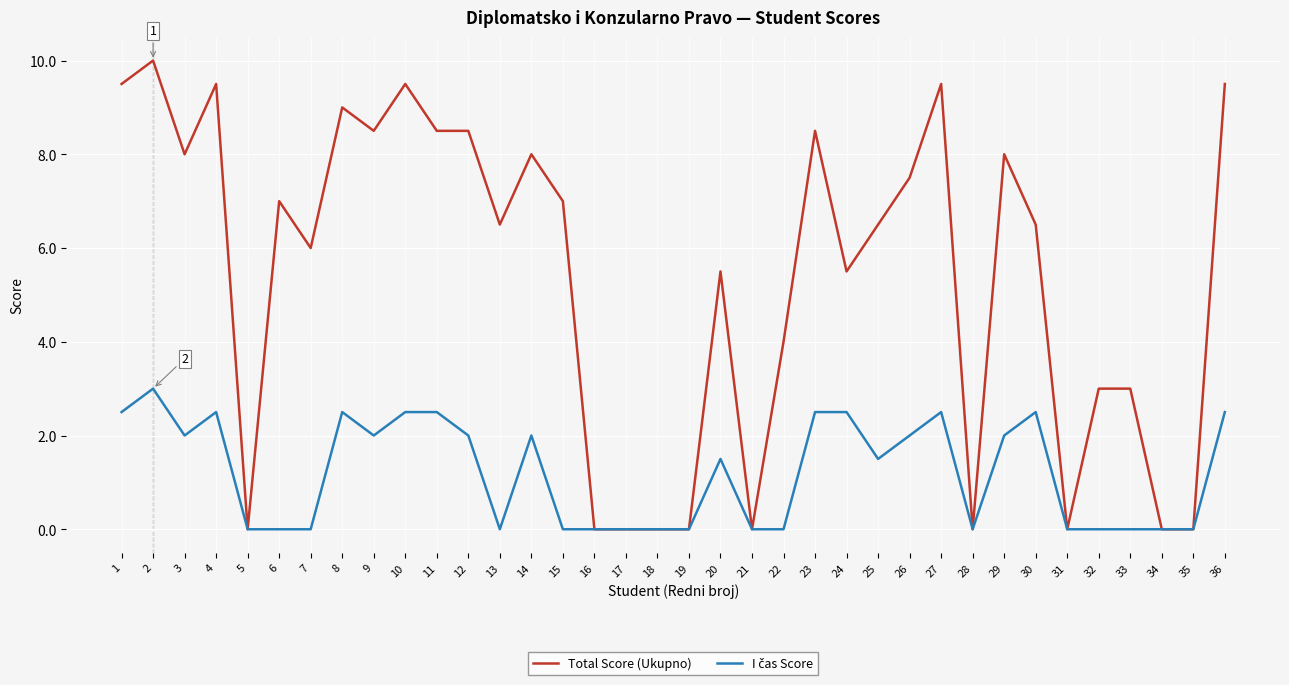

What is the difference between the highest and lowest values at 8?

6.5